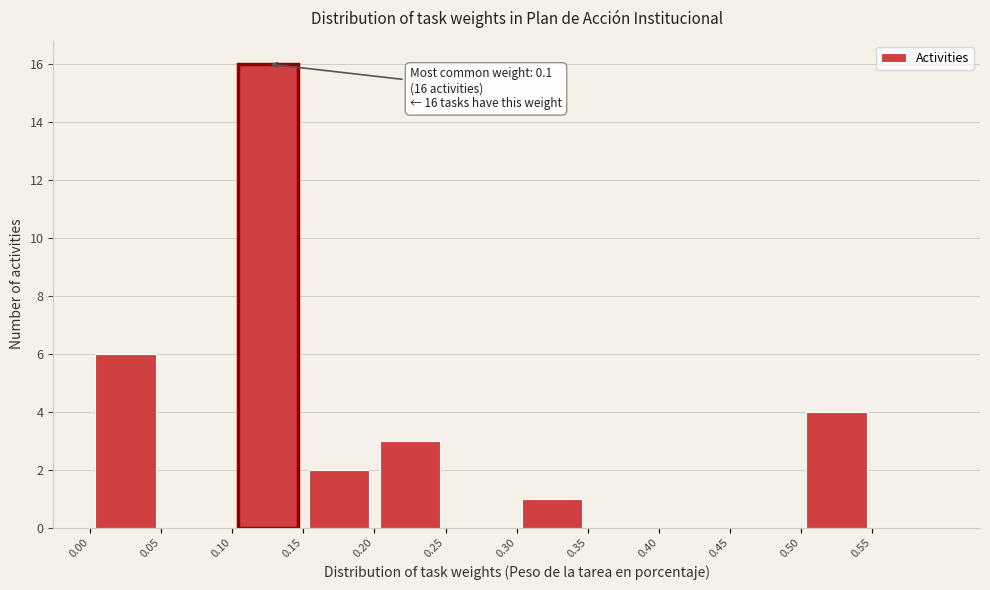

Which range on the x-axis has the tallest bar?

0.10 to 0.15